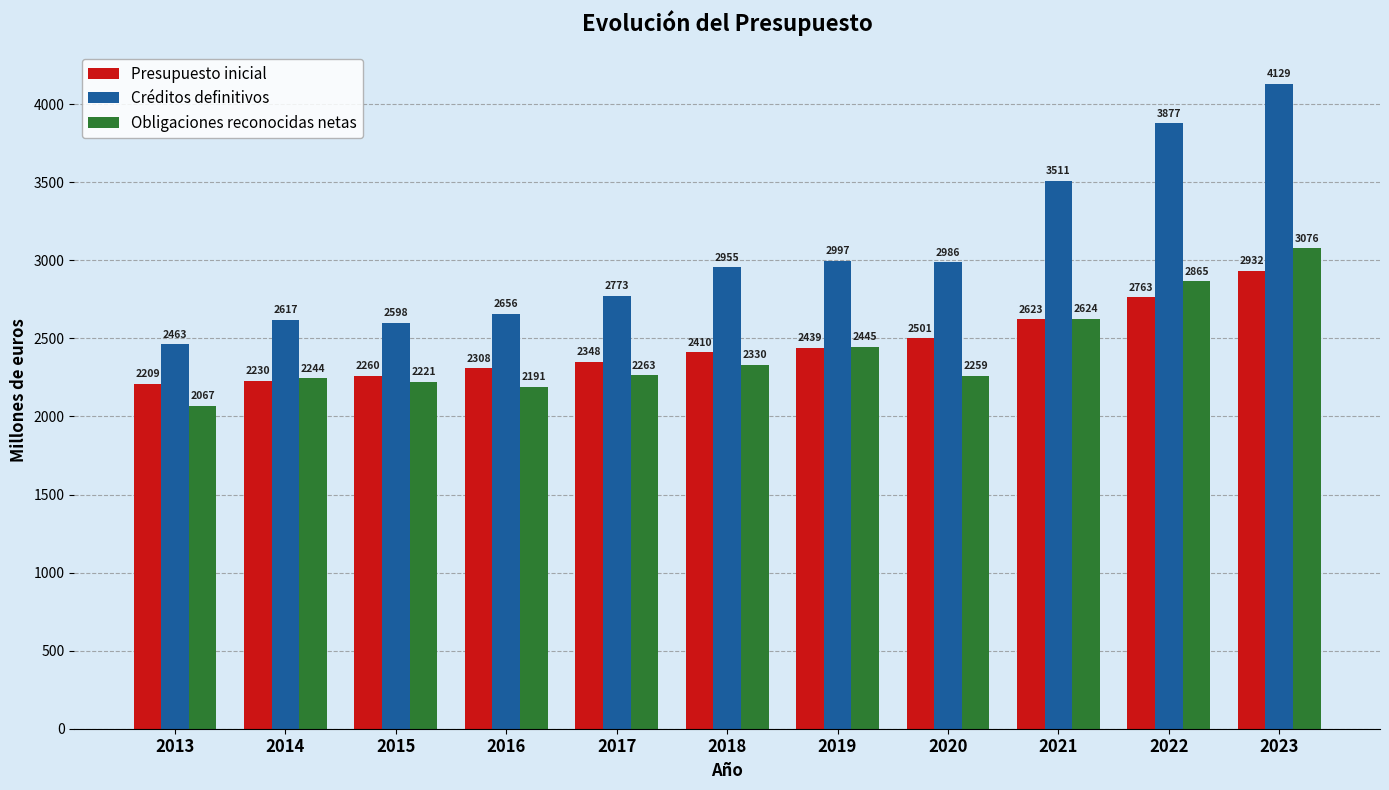

Is it true that Presupuesto inicial equals 2307.7 at 2016?

True